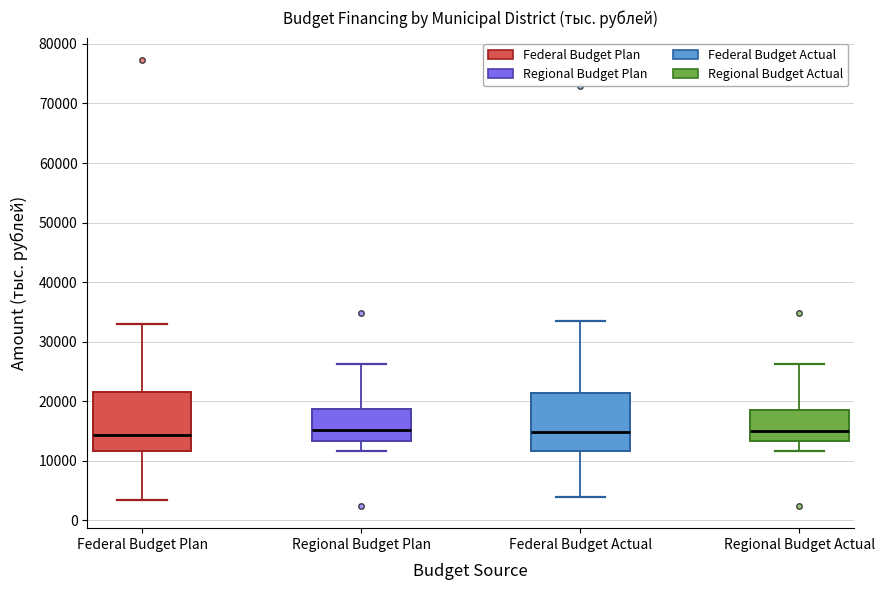

Reading left to right, read every box against the y-axis: the position of its median line, the range the box covers, and the ends of its whiskers. The values are not printed on the chart, so give them approximately, as read against the axis.

Federal Budget Plan: median 14000, box 12000 to 21000, whiskers 3000 to 33000
Regional Budget Plan: median 15000, box 13000 to 19000, whiskers 12000 to 26000
Federal Budget Actual: median 15000, box 12000 to 21000, whiskers 4000 to 33000
Regional Budget Actual: median 15000, box 13000 to 19000, whiskers 12000 to 26000